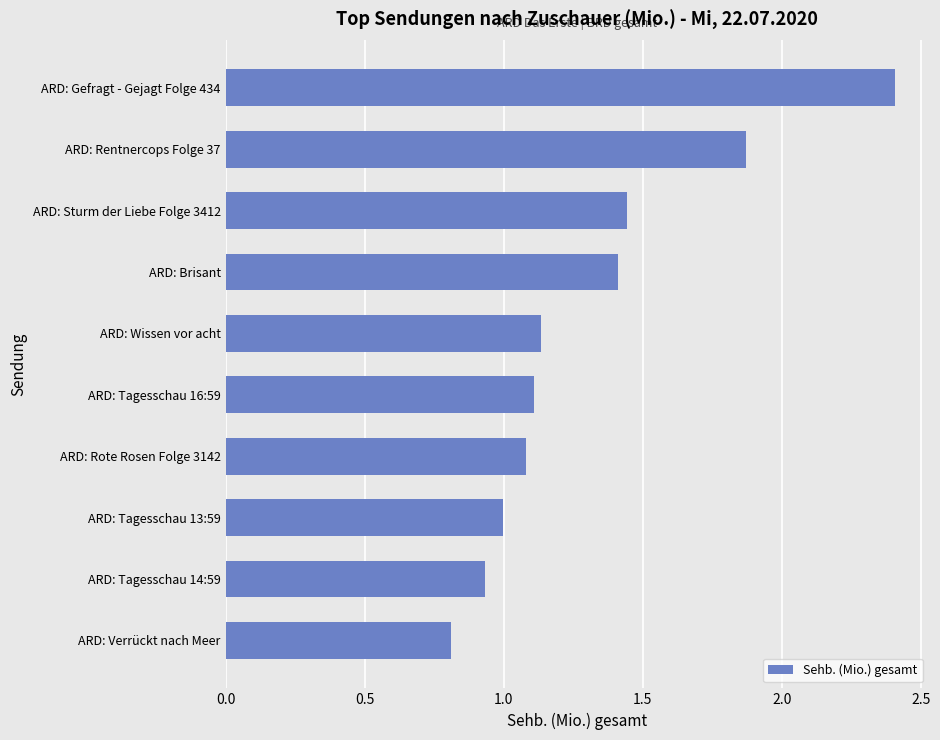

What is the label of the 1st bar from the top?

ARD: Gefragt - Gejagt Folge 434